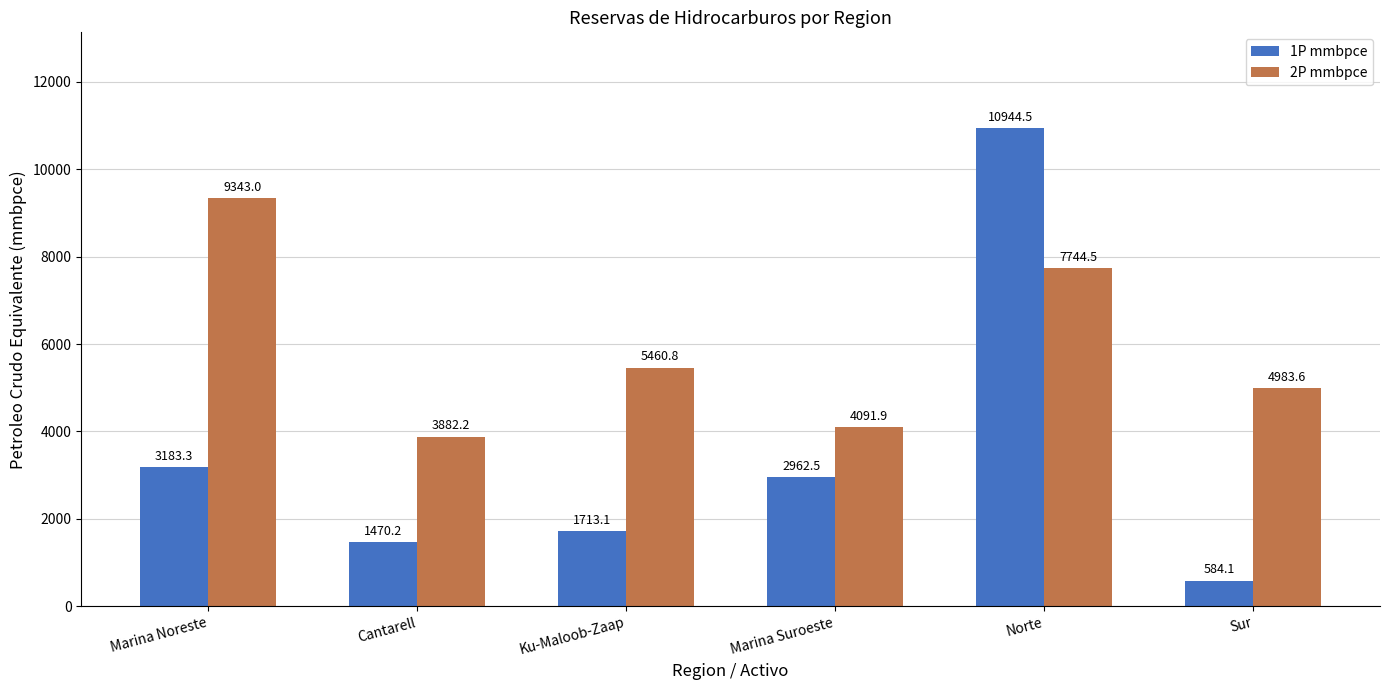

Rank the categories by 2P mmbpce value from highest to lowest.

Marina Noreste, Norte, Ku-Maloob-Zaap, Sur, Marina Suroeste, Cantarell